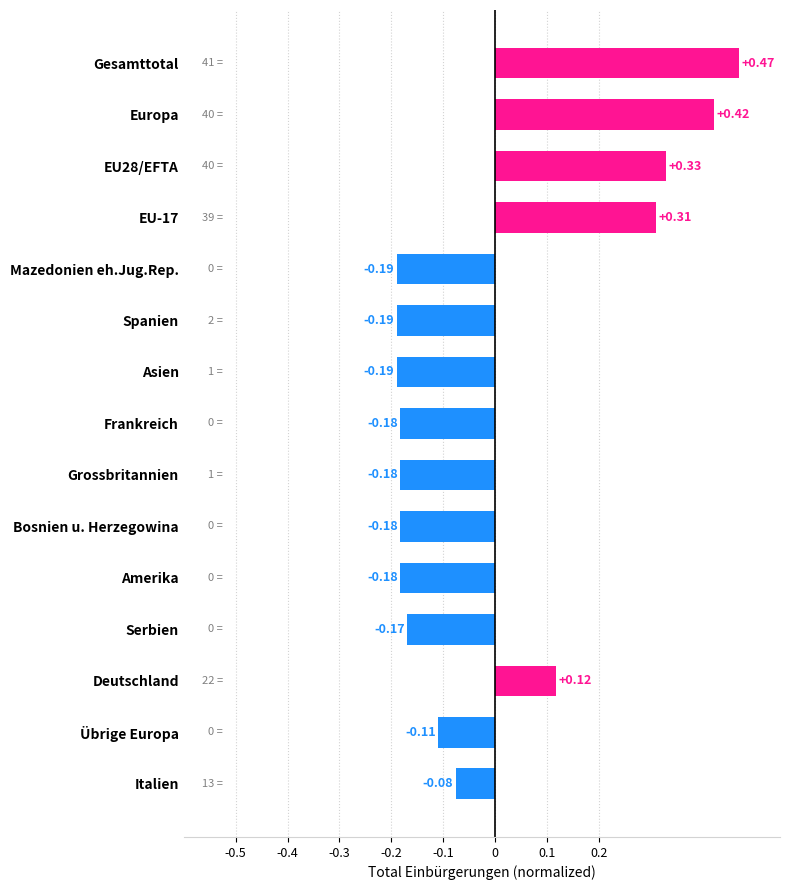

What is the change in value from Frankreich to Europa?

+0.6